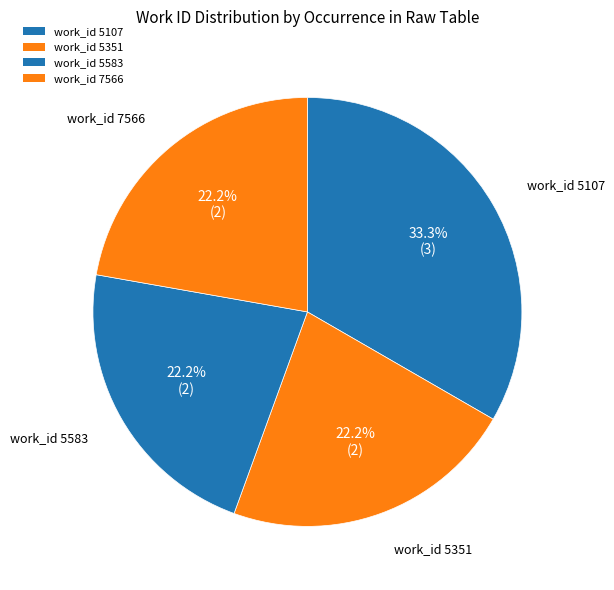

Combined, what portion of the pie is work_id 5351 and work_id 5107?

55.6%